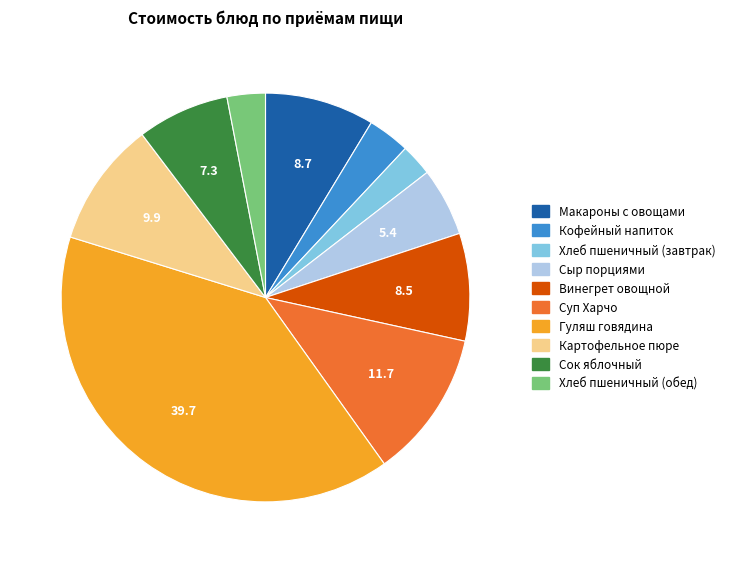

Is there any slice that represents more than half of the pie?

No